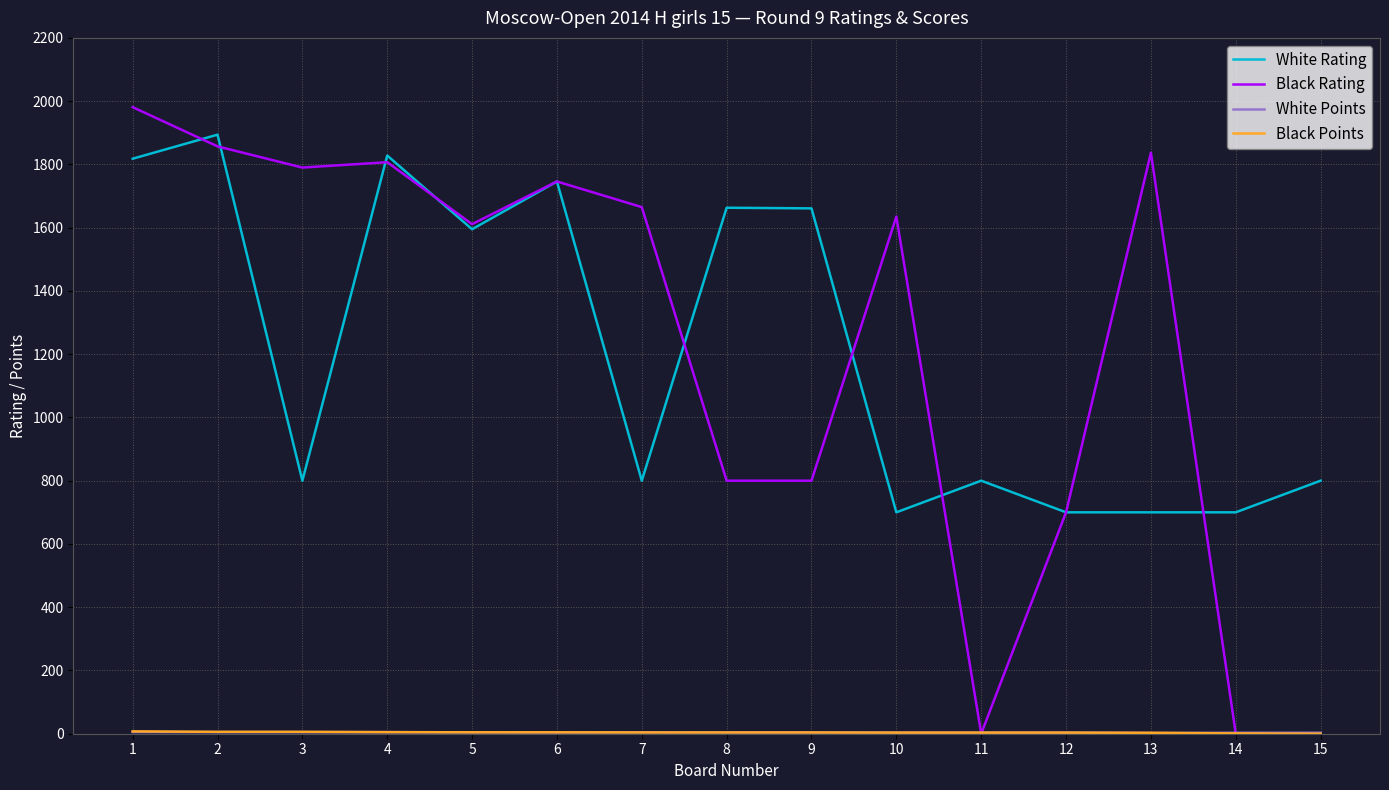

The value of White Rating at 14 is 700.0. True or false?

True